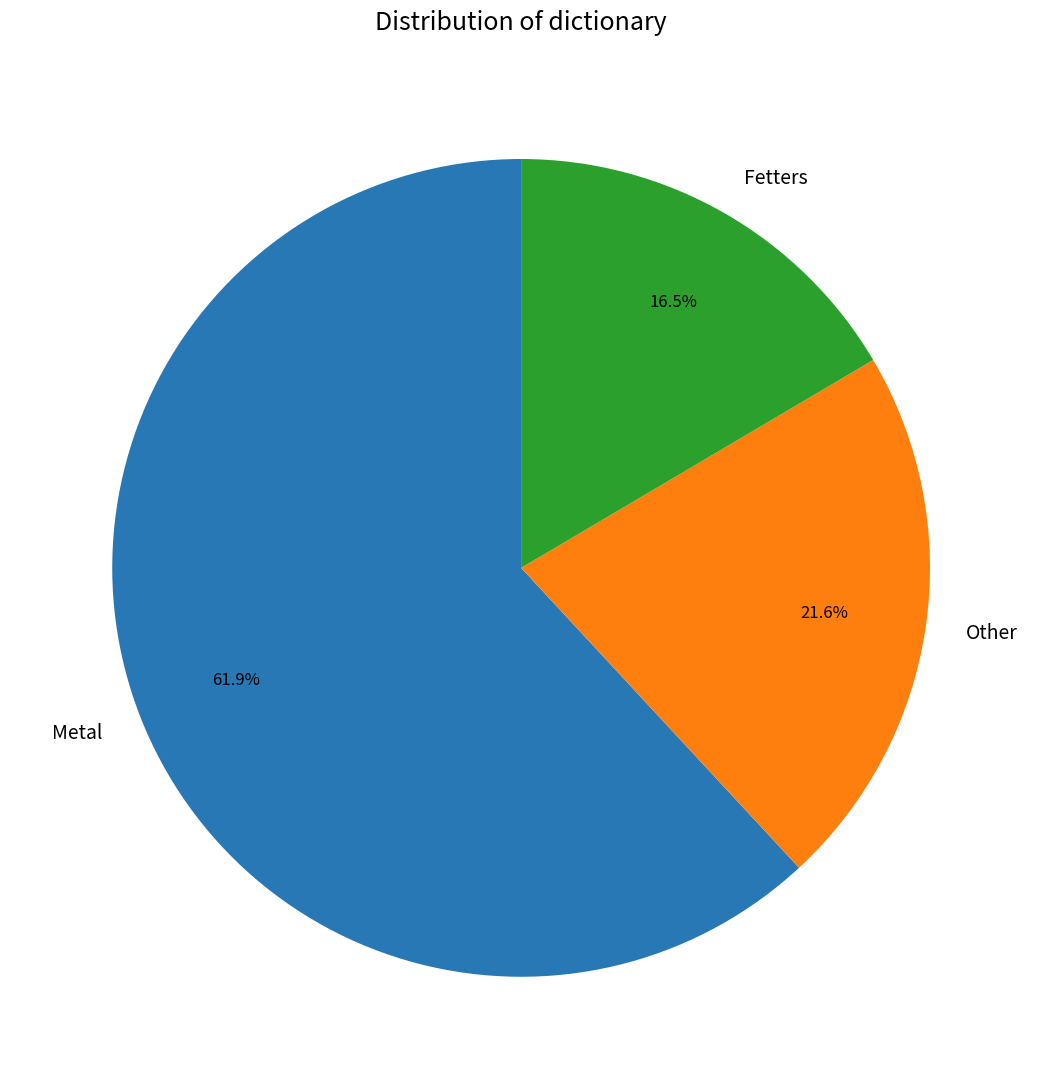

To the nearest percent, what percentage of the pie is Metal?

62%